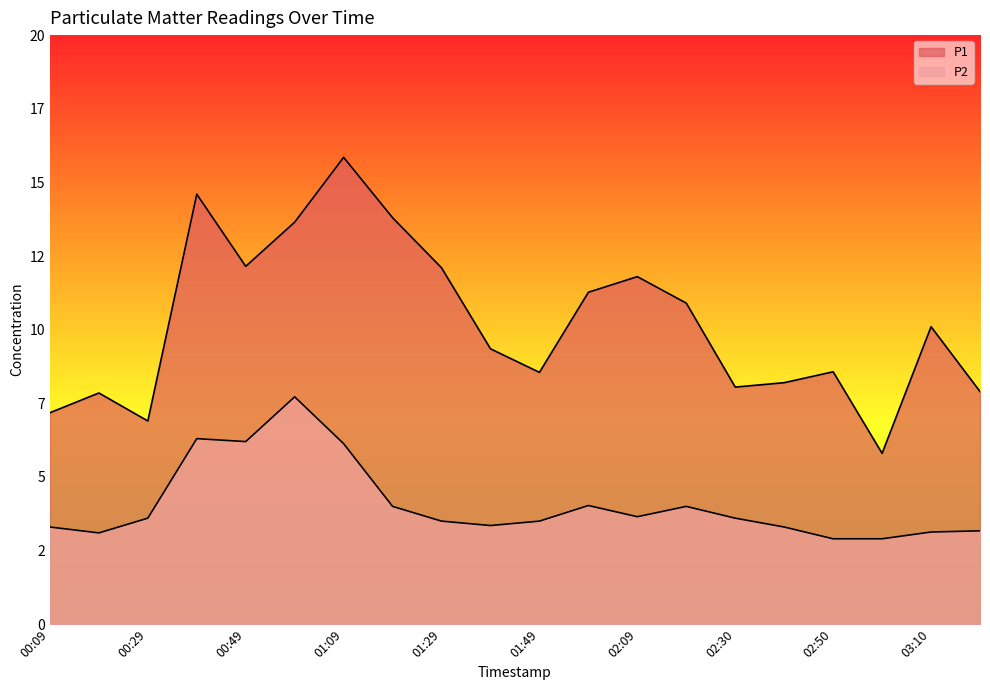

What is the lowest value of the P1 series?

5.8